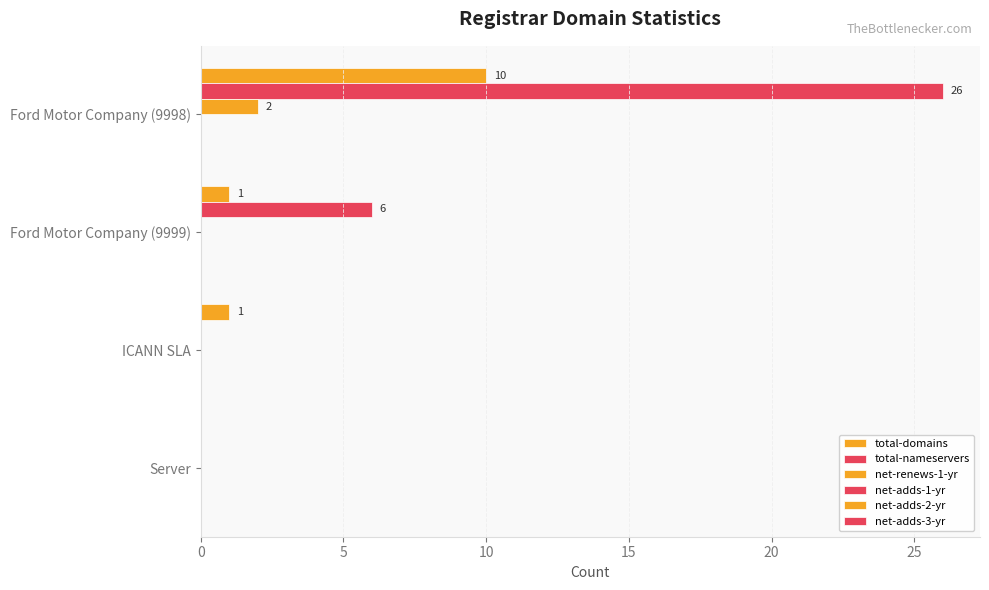

Rank the series by their maximum value, from lowest to highest.

net-adds-1-yr, net-adds-2-yr, net-adds-3-yr, net-renews-1-yr, total-domains, total-nameservers